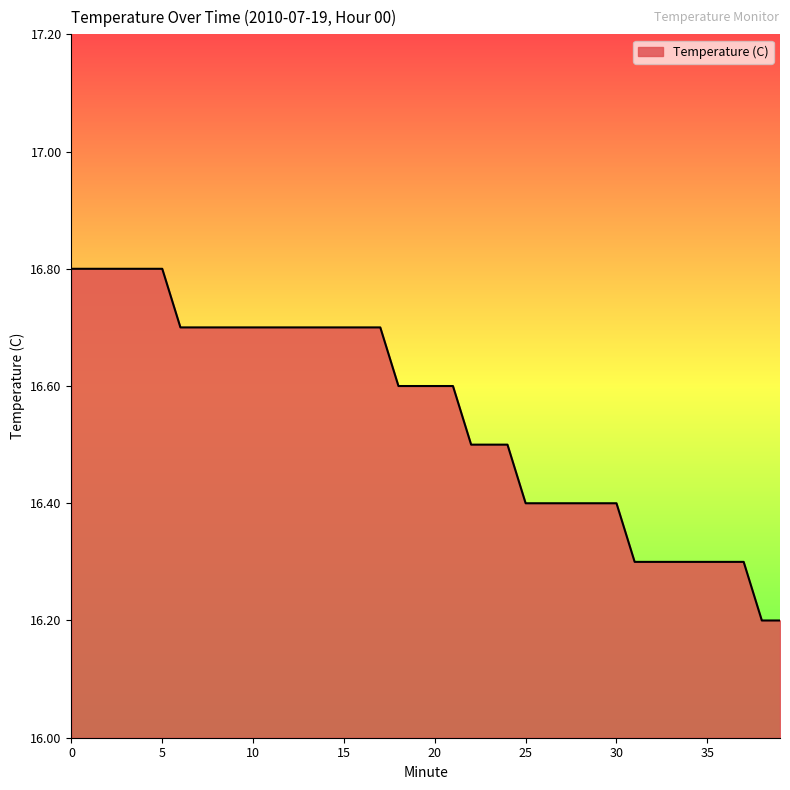

What is the difference between the maximum and minimum values?

0.6